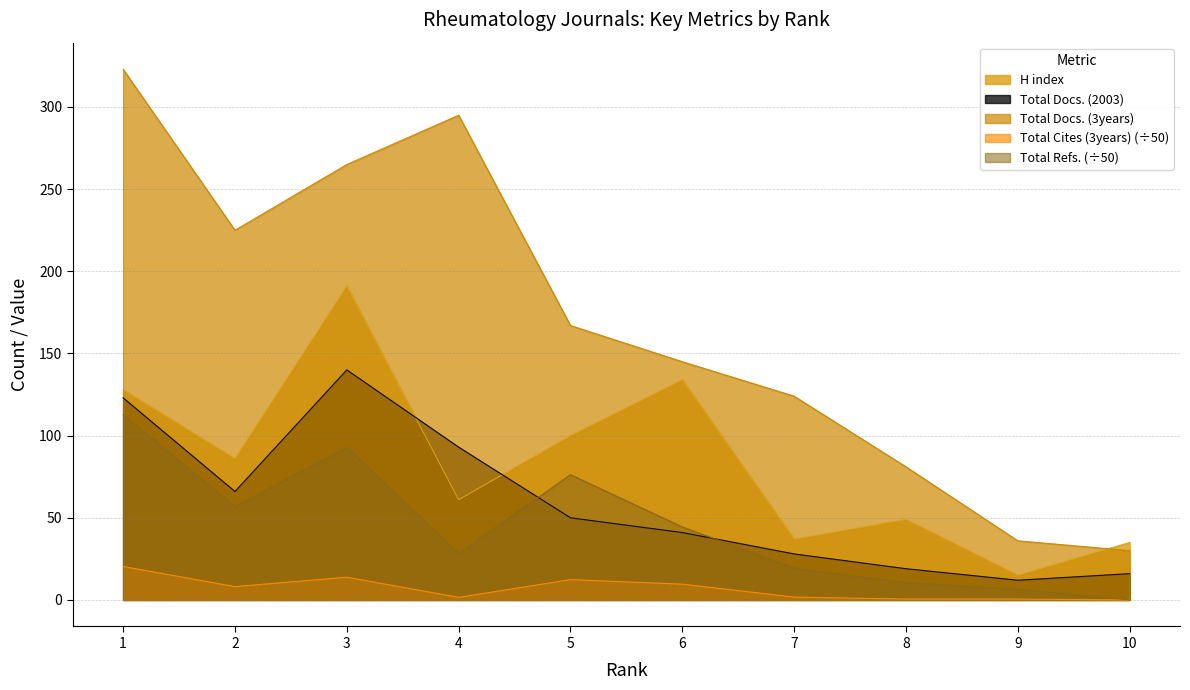

At which category does Total Docs. (3years) reach its first local valley?

2